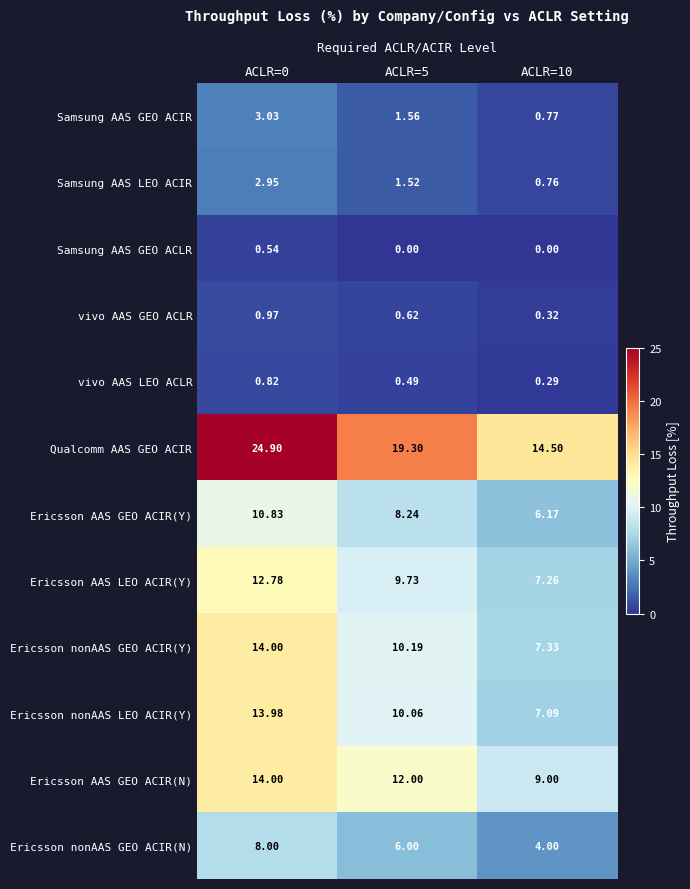

What is the greatest value displayed?

24.9